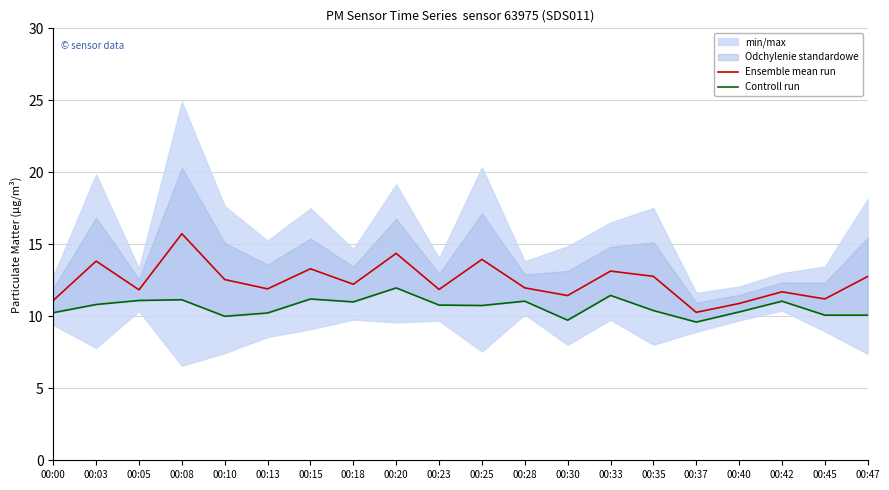

Reading right to left, transcribe all the data shown in this chart.

Ensemble mean run: 00:47=12.8	00:45=11.2	00:42=11.7	00:40=10.9	00:37=10.3	00:35=12.8	00:33=13.1	00:30=11.4	00:28=12.0	00:25=13.9	00:23=11.9	00:20=14.4	00:18=12.2	00:15=13.3	00:13=11.9	00:10=12.6	00:08=15.7	00:05=11.8	00:03=13.8	00:00=11.1
Controll run: 00:47=10.1	00:45=10.1	00:42=11.1	00:40=10.3	00:37=9.6	00:35=10.4	00:33=11.4	00:30=9.7	00:28=11.1	00:25=10.8	00:23=10.8	00:20=12.0	00:18=11.0	00:15=11.2	00:13=10.2	00:10=10.0	00:08=11.2	00:05=11.1	00:03=10.8	00:00=10.2